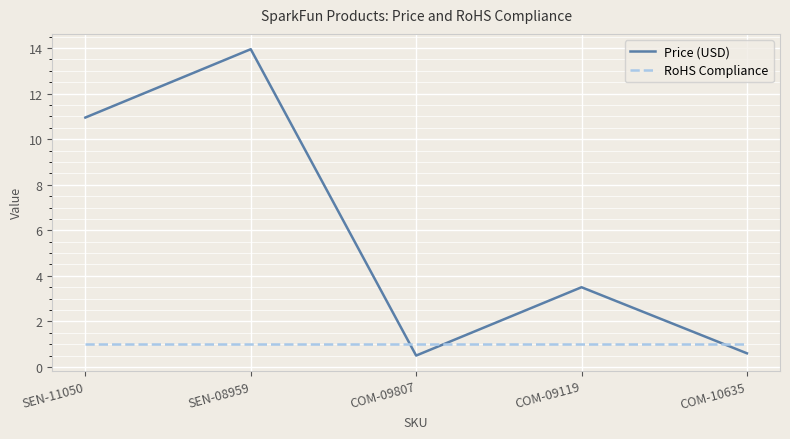

Rank the series by their maximum value, from lowest to highest.

RoHS Compliance, Price (USD)